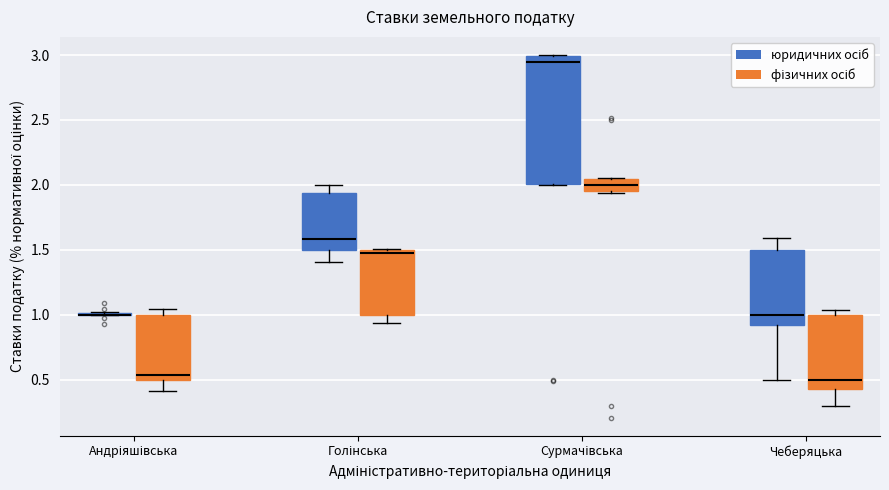

Reading left to right, transcribe this box plot: for each box, give where its median line is, the range the box spans, and where its two whiskers end, as read against the y-axis. The values are not printed on the chart, so give them approximately, as read against the axis.

Андріяшівська (юридичних осіб): box collapsed to a line at 1.00, whiskers 1.00 to 1.00
Андріяшівська (фізичних осіб): median 0.55, box 0.50 to 1.00, whiskers 0.40 to 1.05
Голінська (юридичних осіб): median 1.60, box 1.50 to 1.95, whiskers 1.40 to 2.00
Голінська (фізичних осіб): median 1.45, box 1.00 to 1.50, whiskers 0.95 to 1.50
Сурмачівська (юридичних осіб): median 2.95, box 2.00 to 3.00, whiskers 2.00 to 3.00
Сурмачівська (фізичних осіб): median 2.00, box 1.95 to 2.05, whiskers 1.95 (just below the box's lower edge) to 2.05
Чеберяцька (юридичних осіб): median 1.00, box 0.90 to 1.50, whiskers 0.50 to 1.60
Чеберяцька (фізичних осіб): median 0.50, box 0.45 to 1.00, whiskers 0.30 to 1.05